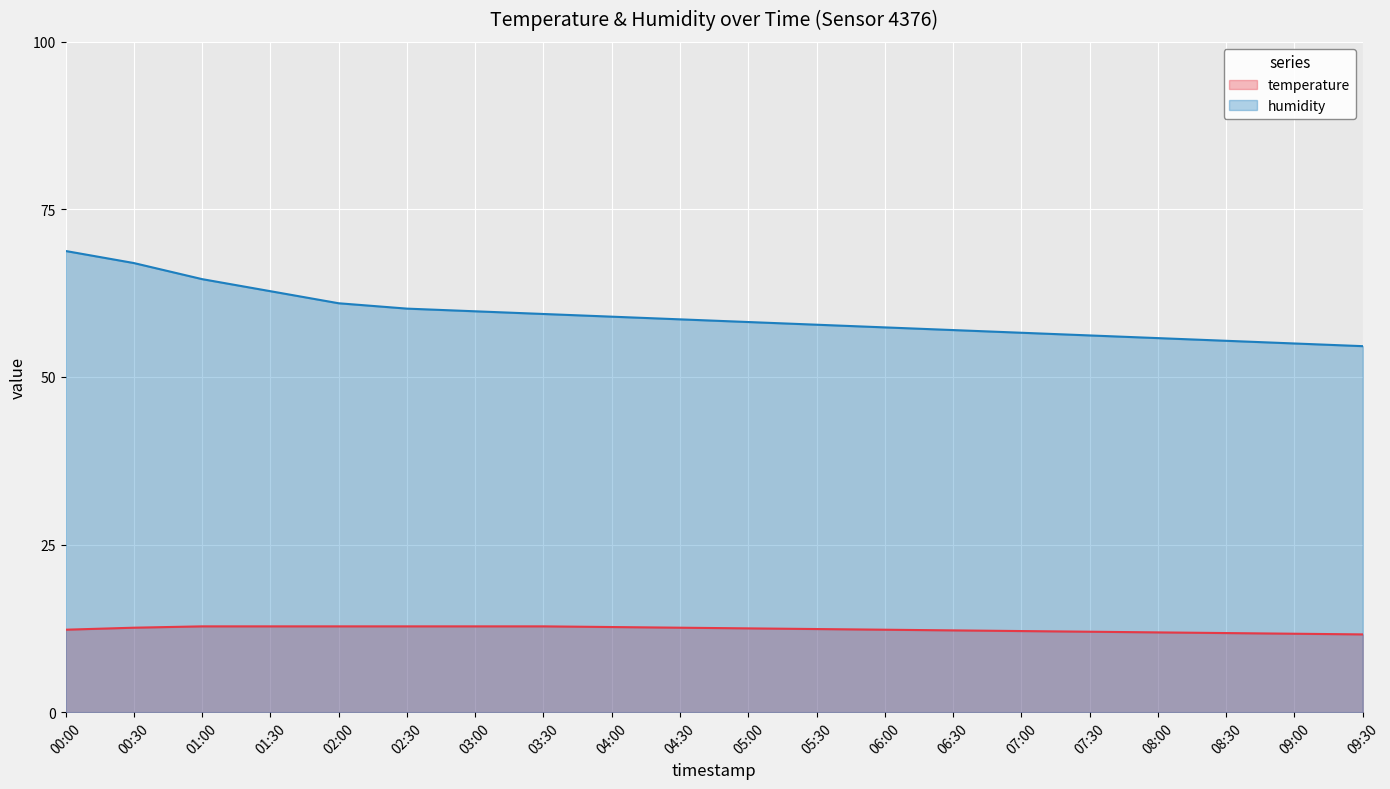

What is the difference between the maximum and minimum values in the humidity series?

14.2